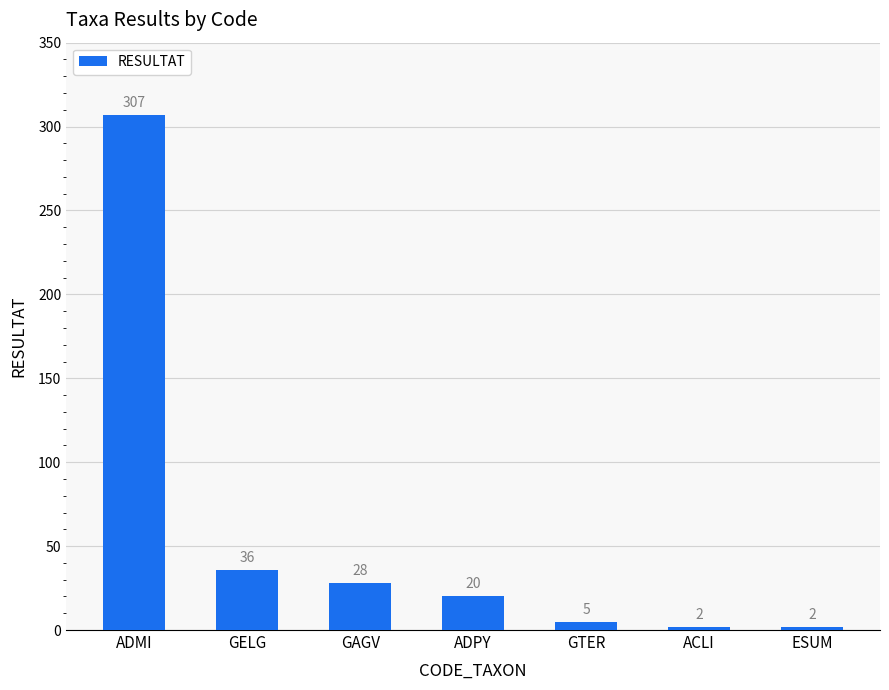

What is the label of the 2nd bar from the right?

ACLI